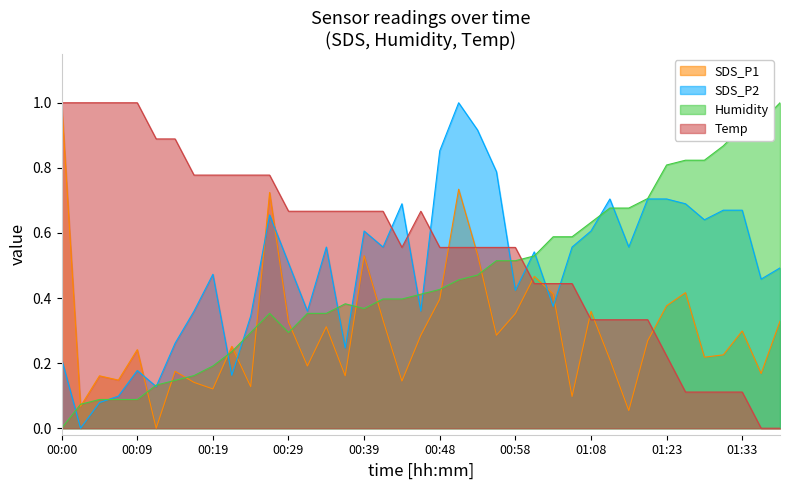

What is the approximate value of Temp at 00:12?

0.9